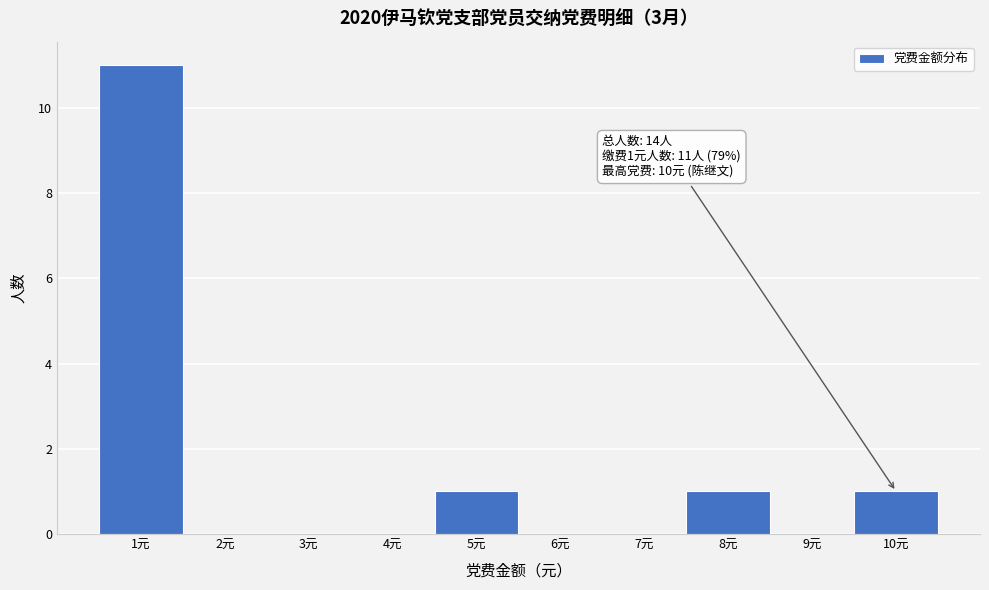

Over which range of the x-axis is the bar tallest?

0.5 to 1.5